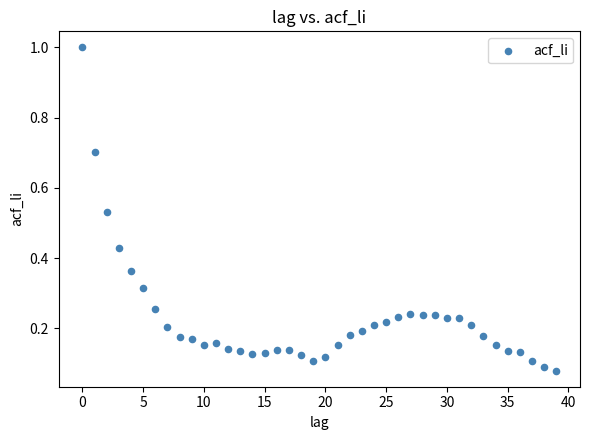

What is the range of Y values (max minus min)?

0.9